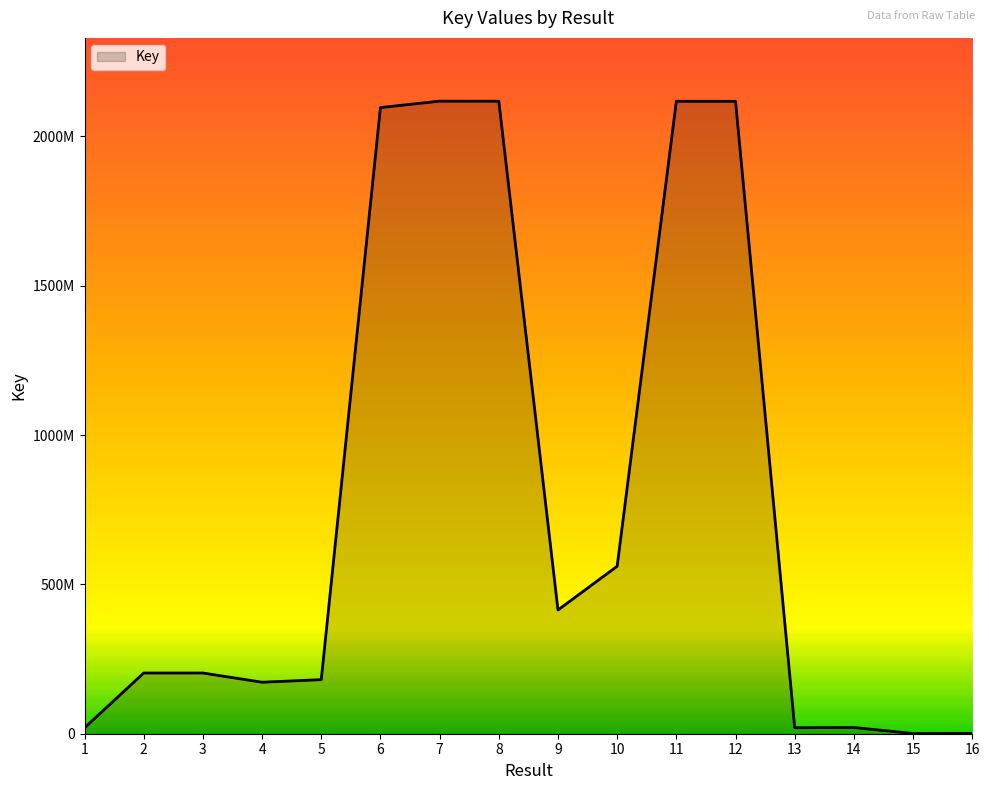

Is this an area chart (filled region under the line)?

Yes